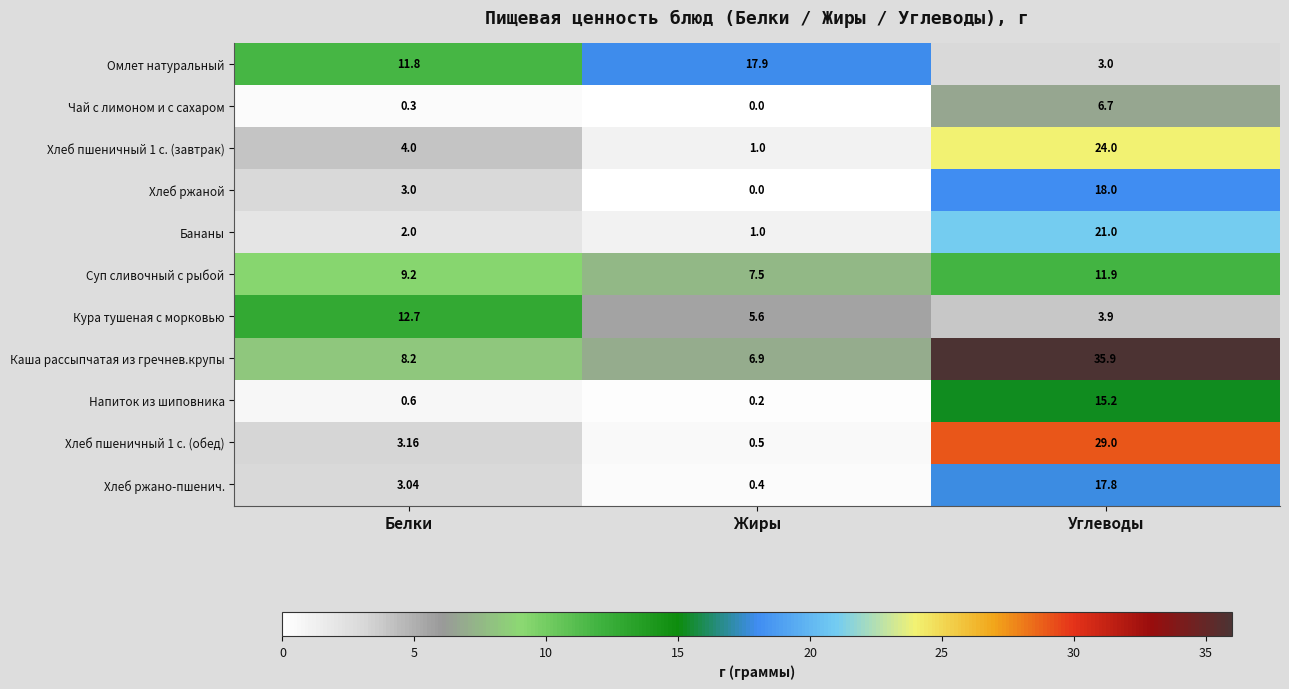

At which label does Хлеб ржано-пшенич. reach its peak?

Углеводы